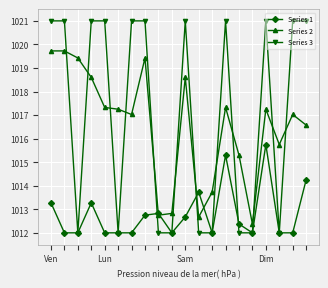

Rank the series by their maximum value, from highest to lowest.

Series 3, Series 2, Series 1